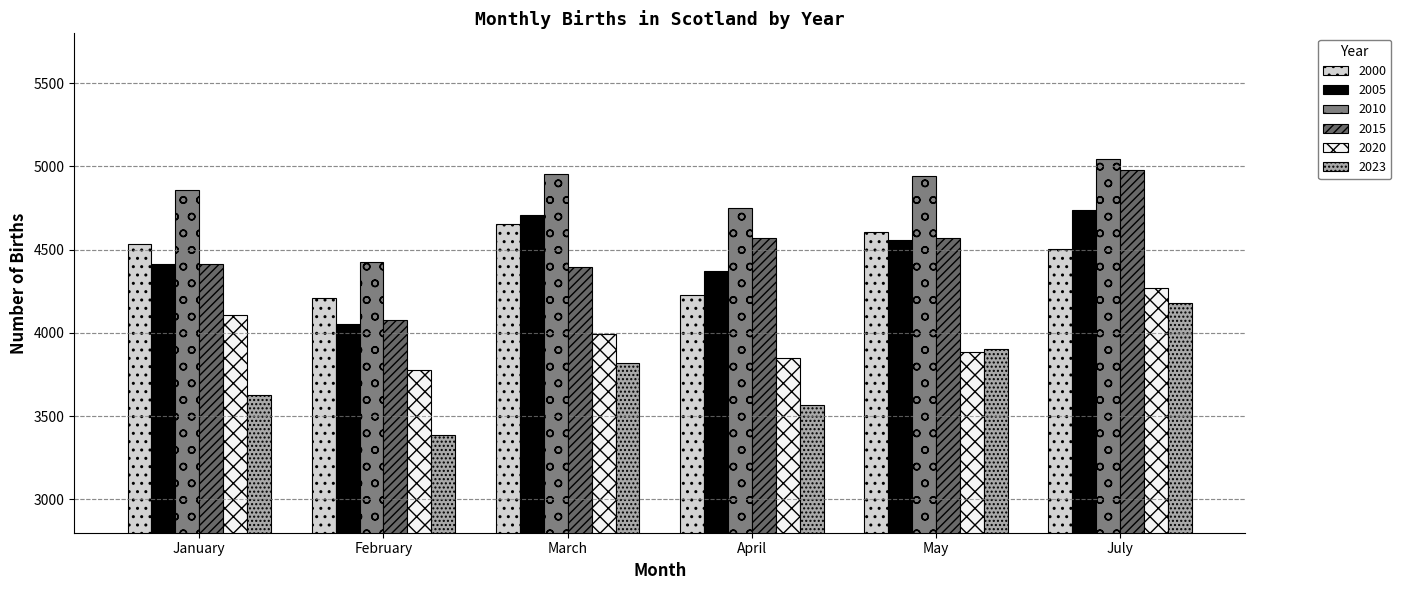

What is the label of the 4th bar from the right?

March